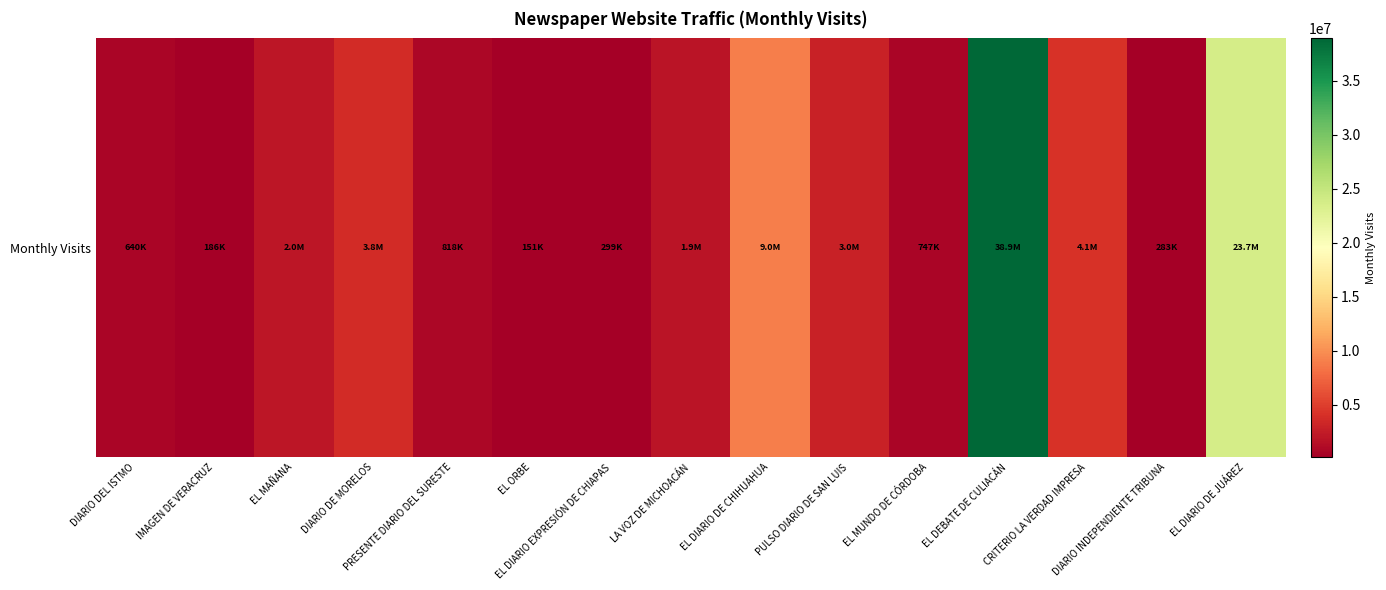

Approximately how many times larger is the value at DIARIO DE MORELOS compared to DIARIO DEL ISTMO?

5.9